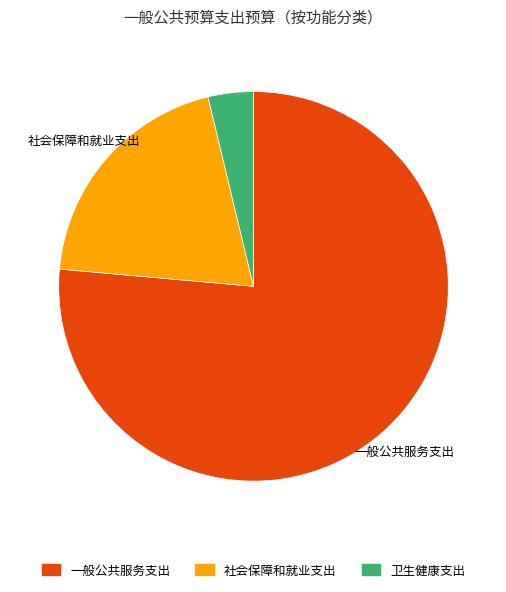

What is the largest slice in the pie chart?

一般公共服务支出